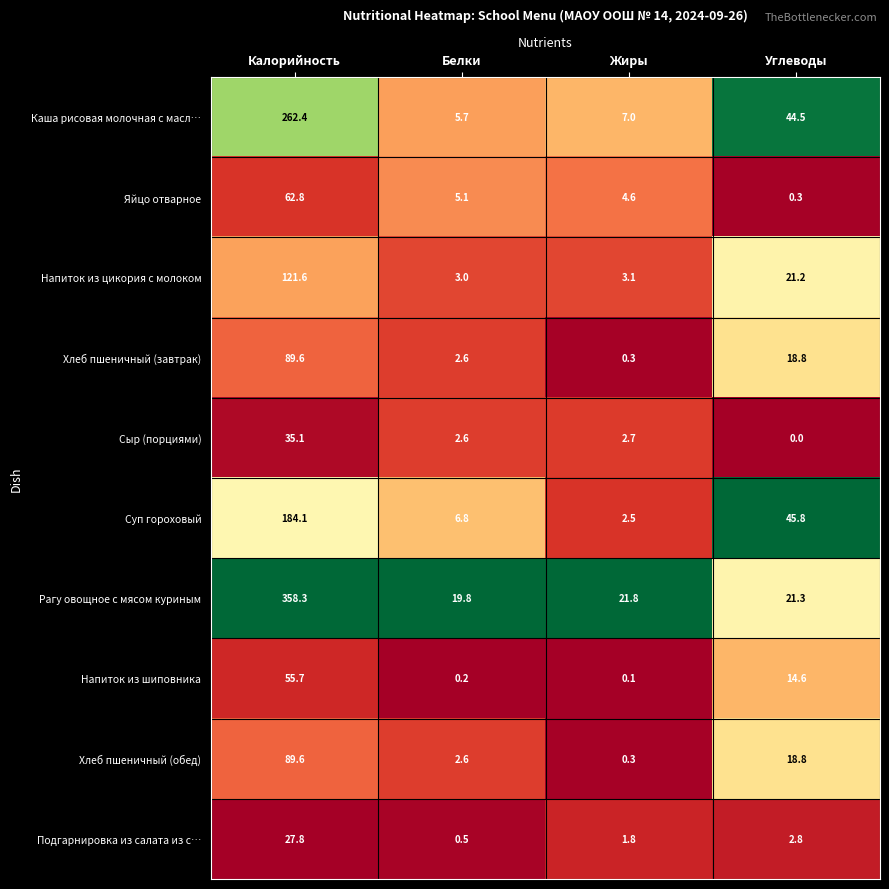

Which series has the widest spread of values?

Рагу овощное с мясом куриным